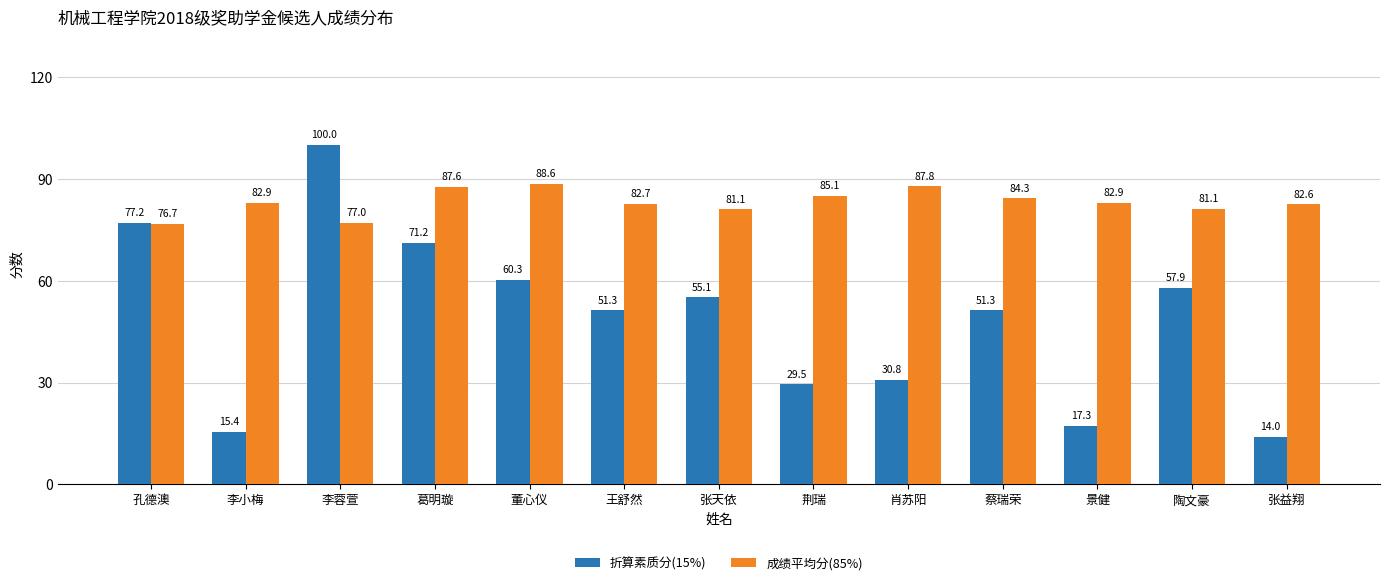

How many series are shown in this chart?

2